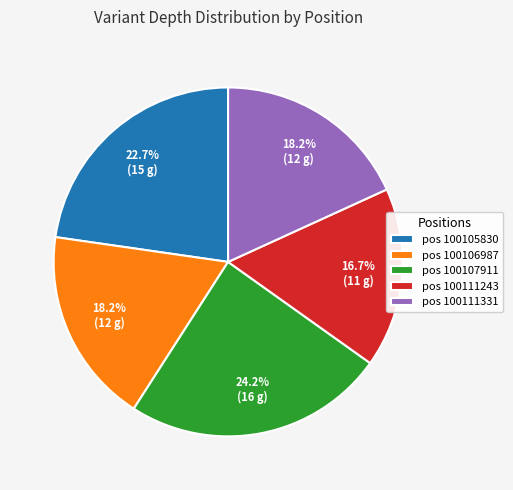

Count the number of slices in the pie.

5